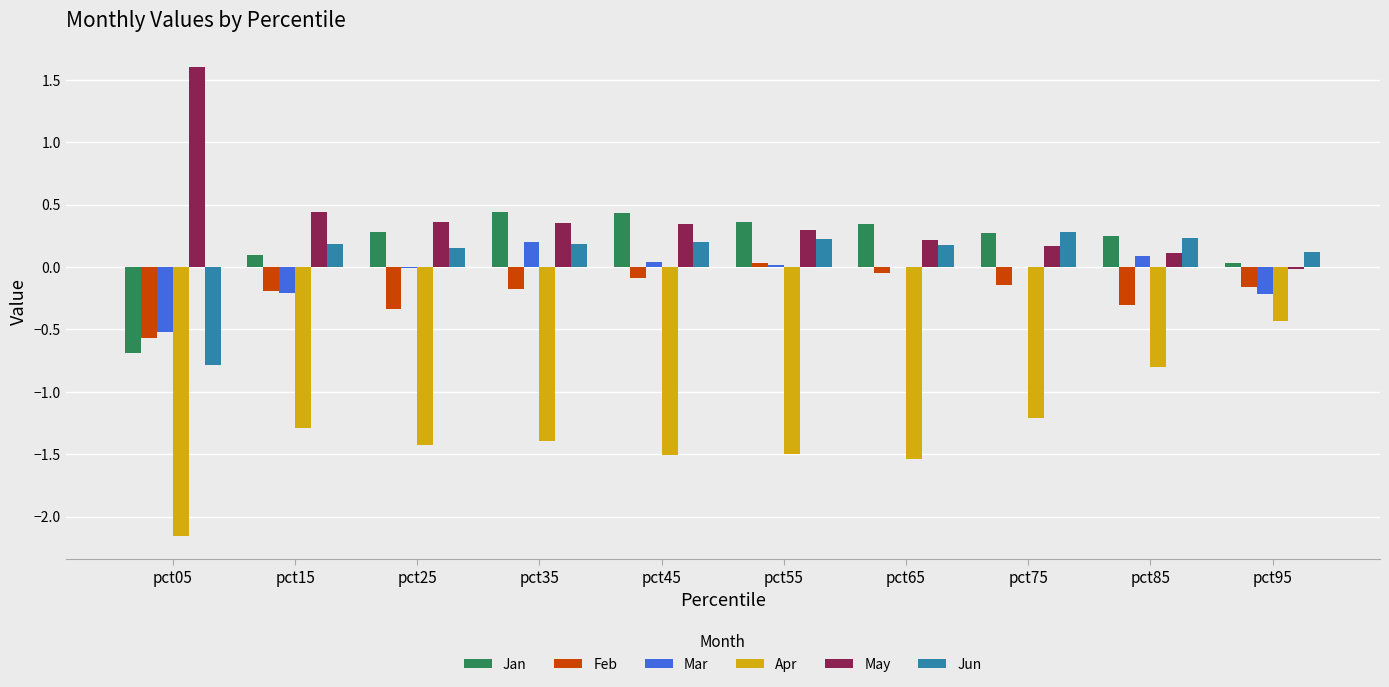

Is the value of May at pct65 greater than the value of Apr at pct35?

Yes